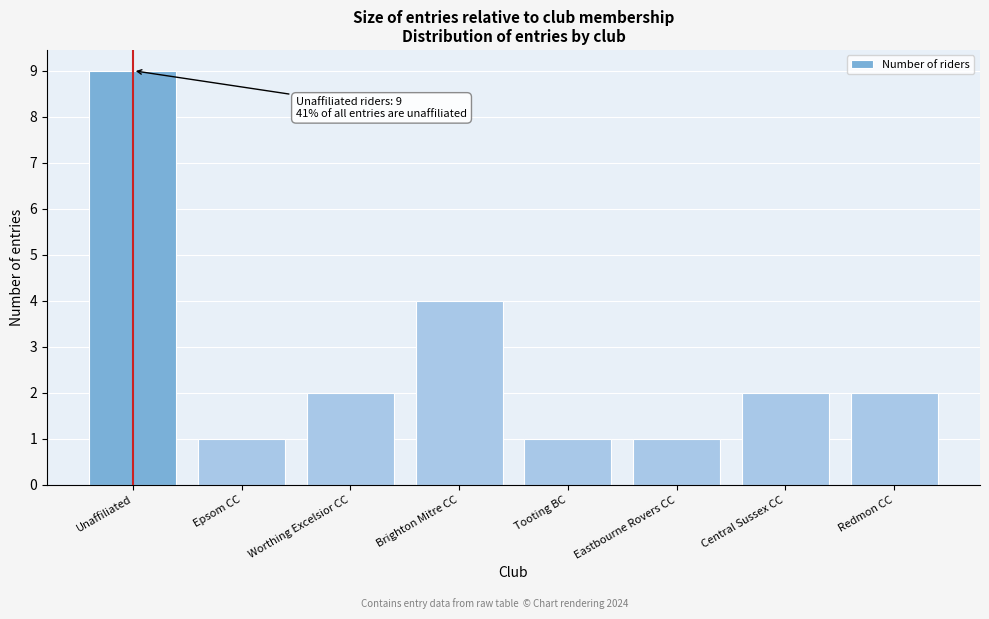

Reading left to right, transcribe all the data shown in this chart.

Unaffiliated=9	Epsom CC=1	Worthing Excelsior CC=2	Brighton Mitre CC=4	Tooting BC=1	Eastbourne Rovers CC=1	Central Sussex CC=2	Redmon CC=2